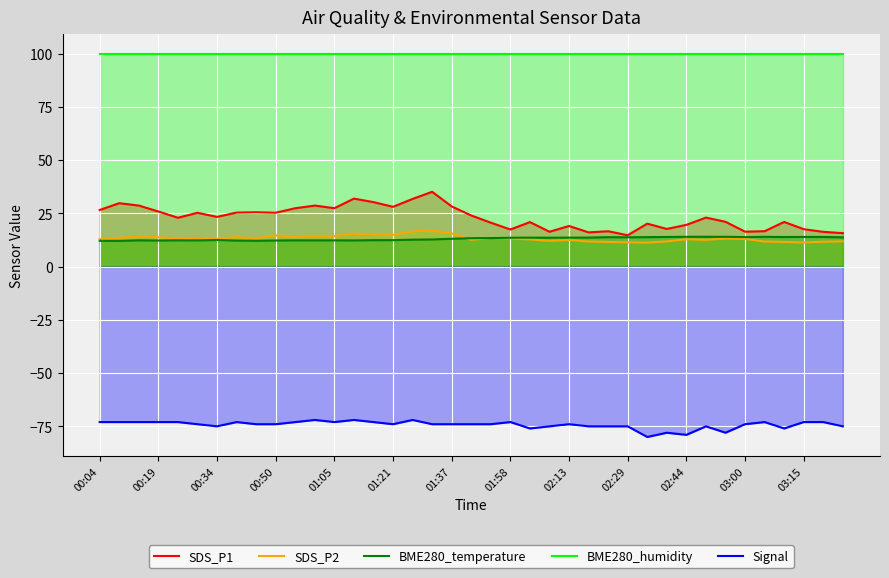

How many interior local valleys does the SDS_P2 series have?

11